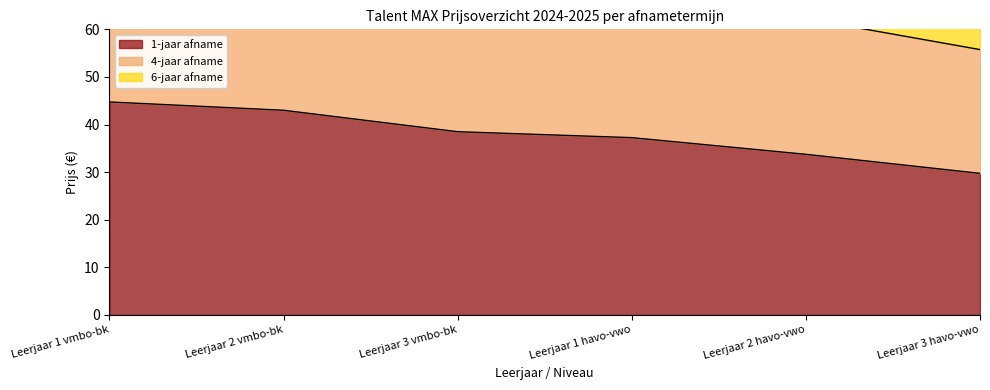

What is the label of the 5th point from the right?

Leerjaar 2 vmbo-bk